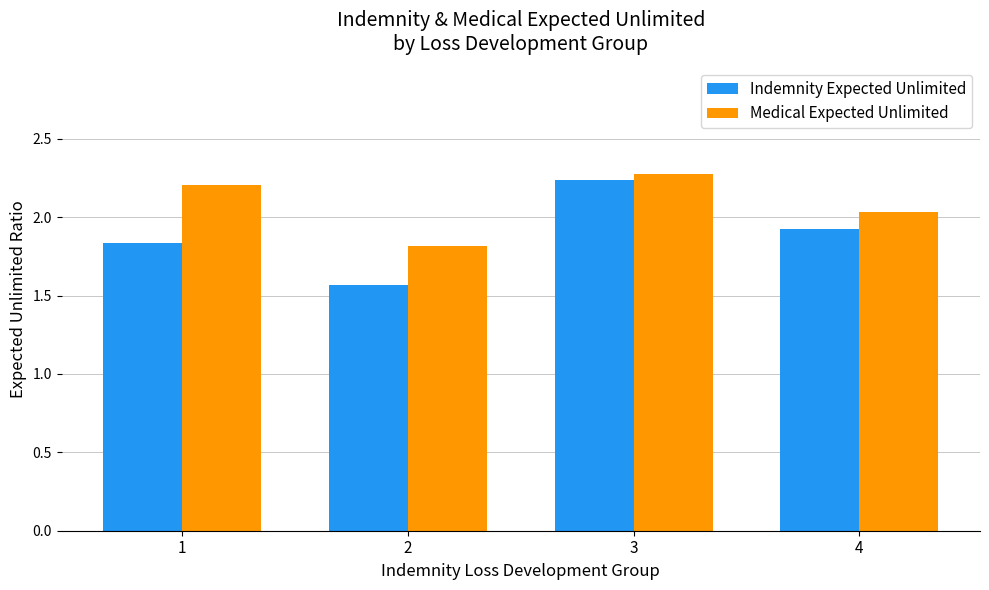

What is the maximum value shown in the chart?

2.3